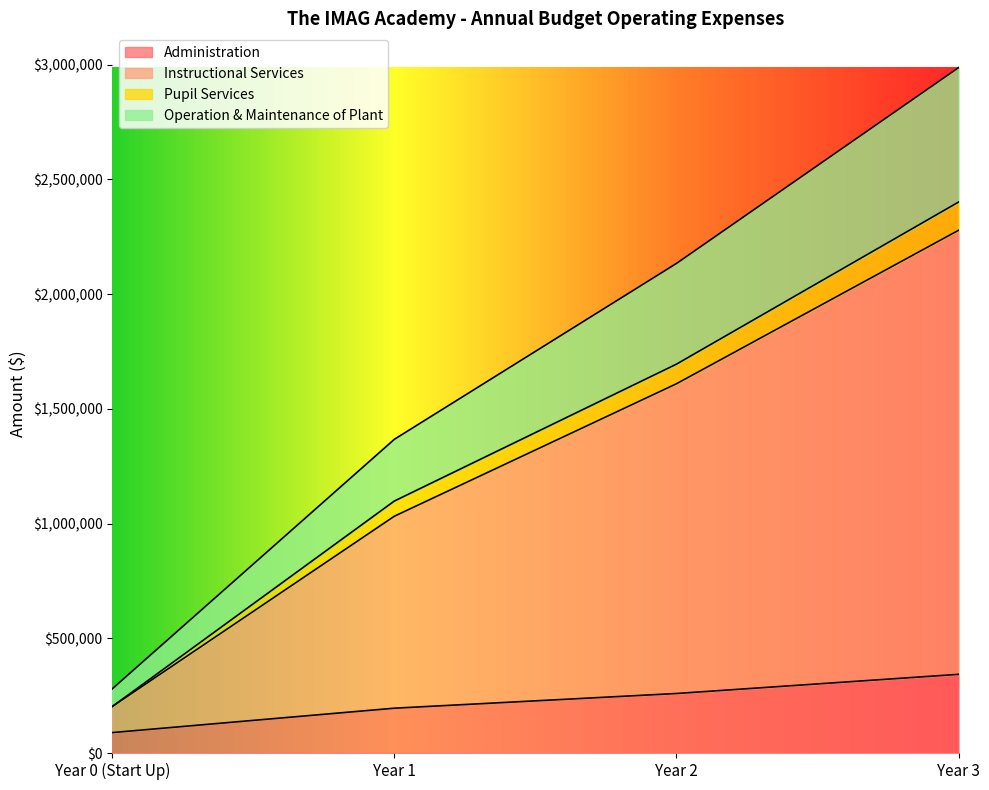

Reading right to left, extract all data points from this chart.

Administration: 343021.0	259549.0	195516.0	89213.0
Instructional Services: 2277964.5	1609219.0	1032041.0	202649.5
Pupil Services: 2400977.1	1694637.8	1098178.0	202649.5
Operation & Maintenance of Plant: 2986869.1	2133529.8	1367142.0	279683.5